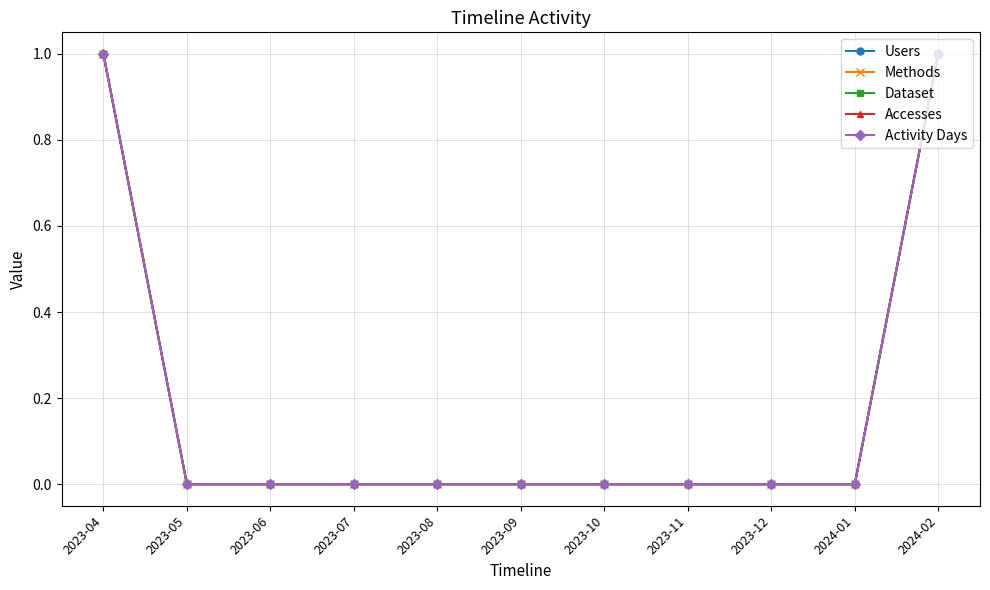

What is the difference between the maximum and minimum values in the Dataset series?

1